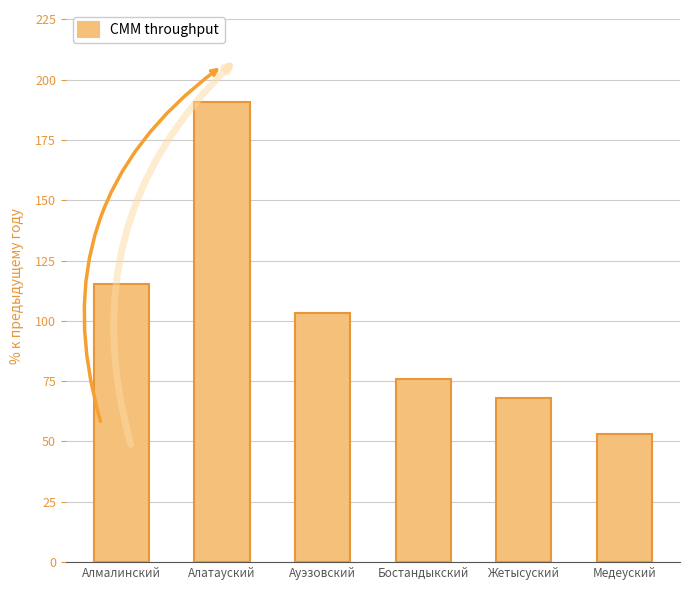

Rank the categories by value from lowest to highest.

Медеуский, Жетысуский, Бостандыкский, Ауэзовский, Алмалинский, Алатауский